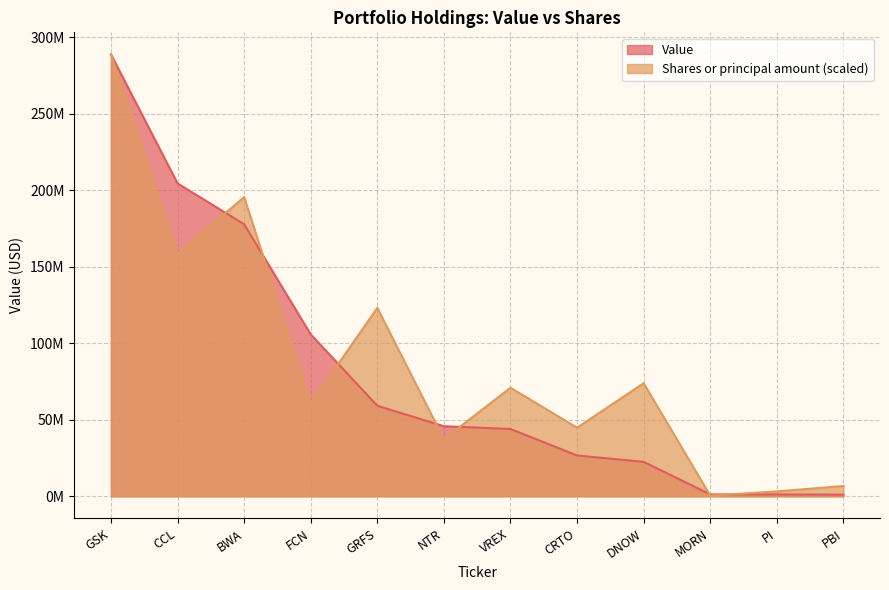

Does the chart display data point markers on the line(s)?

No